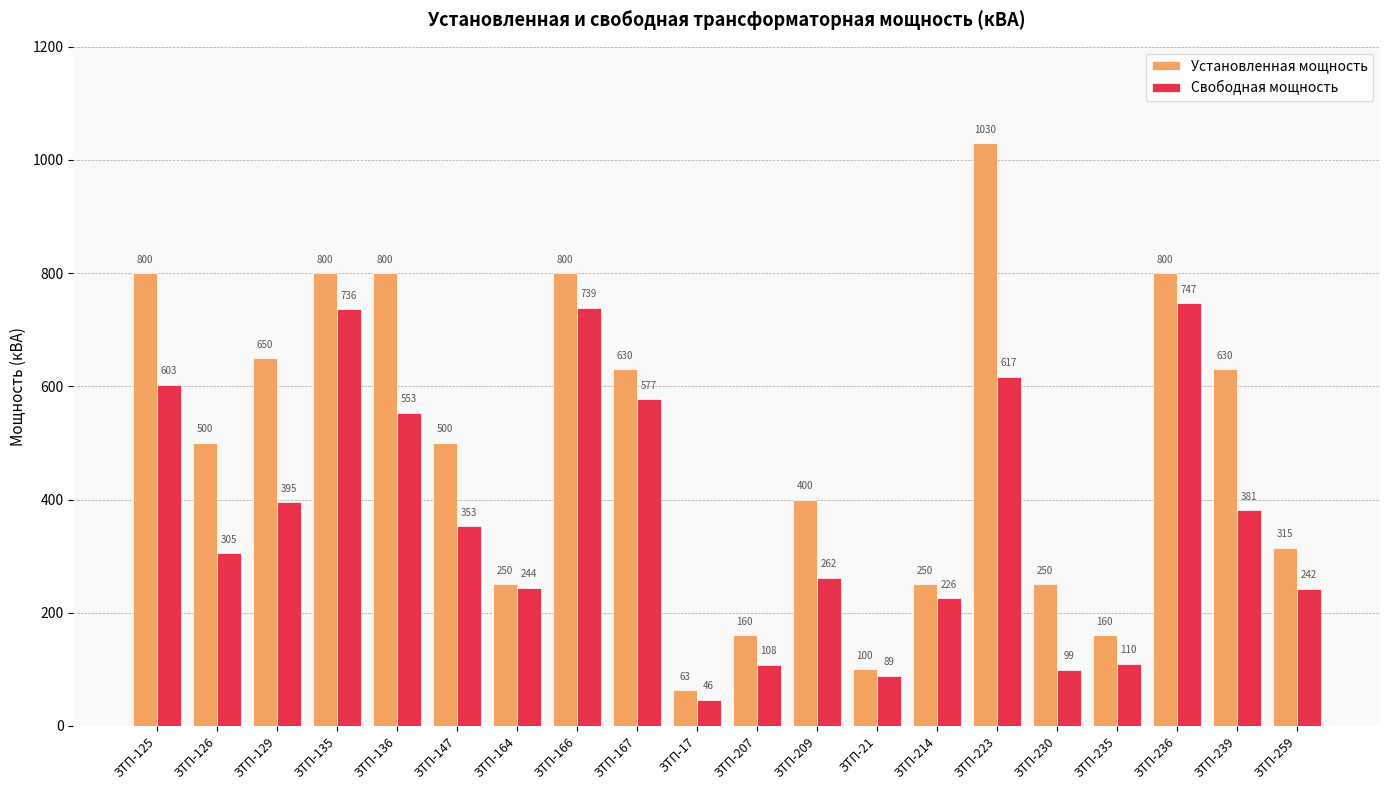

Reading left to right, extract all data points from this chart.

Установленная мощность: ЗТП-125=800	ЗТП-126=500	ЗТП-129=650	ЗТП-135=800	ЗТП-136=800	ЗТП-147=500	ЗТП-164=250	ЗТП-166=800	ЗТП-167=630	ЗТП-17=63	ЗТП-207=160	ЗТП-209=400	ЗТП-21=100	ЗТП-214=250	ЗТП-223=1030	ЗТП-230=250	ЗТП-235=160	ЗТП-236=800	ЗТП-239=630	ЗТП-259=315
Свободная мощность: ЗТП-125=603	ЗТП-126=305	ЗТП-129=395	ЗТП-135=736	ЗТП-136=553	ЗТП-147=353	ЗТП-164=244	ЗТП-166=739	ЗТП-167=577	ЗТП-17=46	ЗТП-207=108	ЗТП-209=262	ЗТП-21=89	ЗТП-214=226	ЗТП-223=617	ЗТП-230=99	ЗТП-235=110	ЗТП-236=747	ЗТП-239=381	ЗТП-259=242